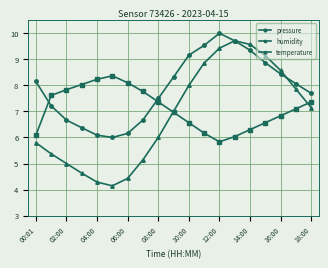

Which series has the largest total across all categories?

pressure